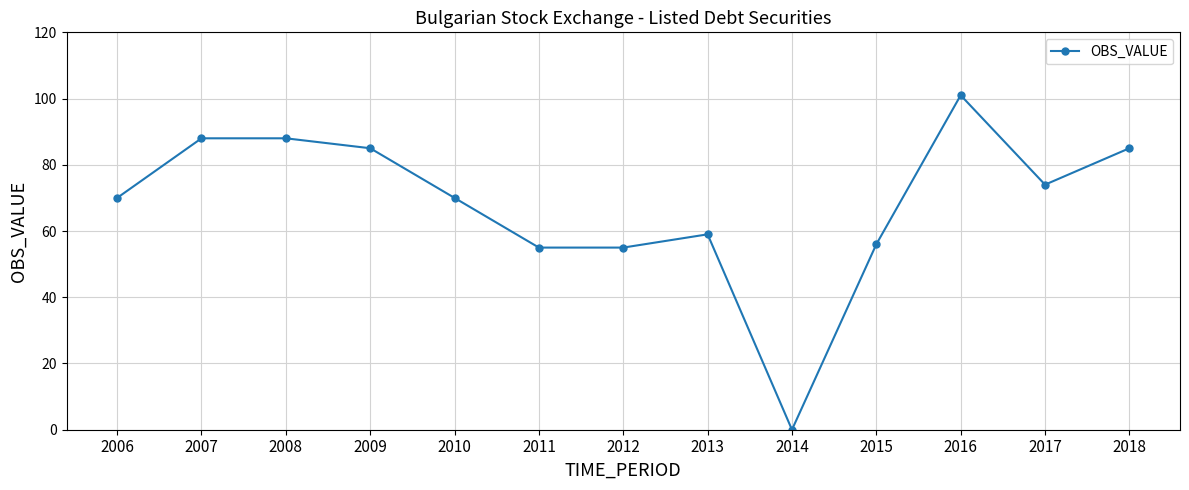

Count the number of data series in this chart.

1